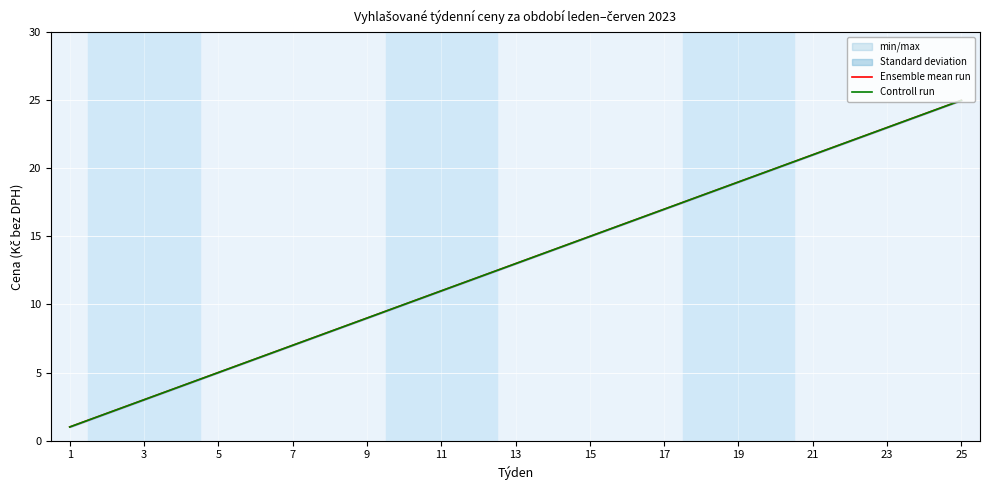

Between 17 and 21, which is larger?

21